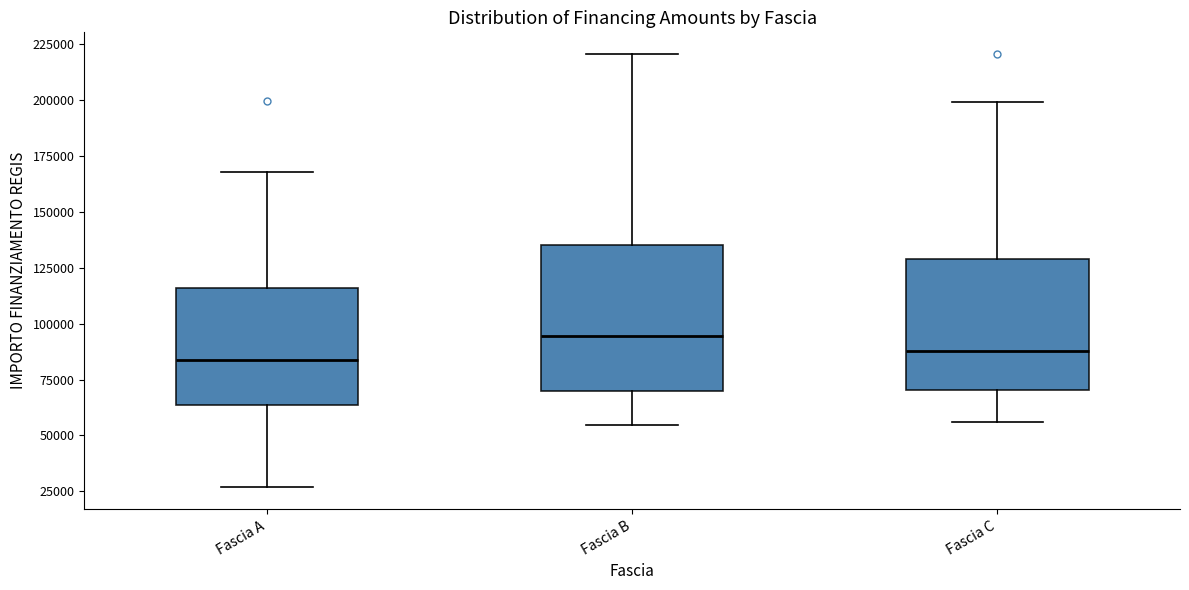

Reading left to right, transcribe this box plot: for each box, give where its median line is, the range the box spans, and where its two whiskers end, as read against the y-axis. The values are not printed on the chart, so give them approximately, as read against the axis.

Fascia A: median 85000, box 65000 to 115000, whiskers 25000 to 170000
Fascia B: median 95000, box 70000 to 135000, whiskers 55000 to 220000
Fascia C: median 90000, box 70000 to 130000, whiskers 55000 to 200000